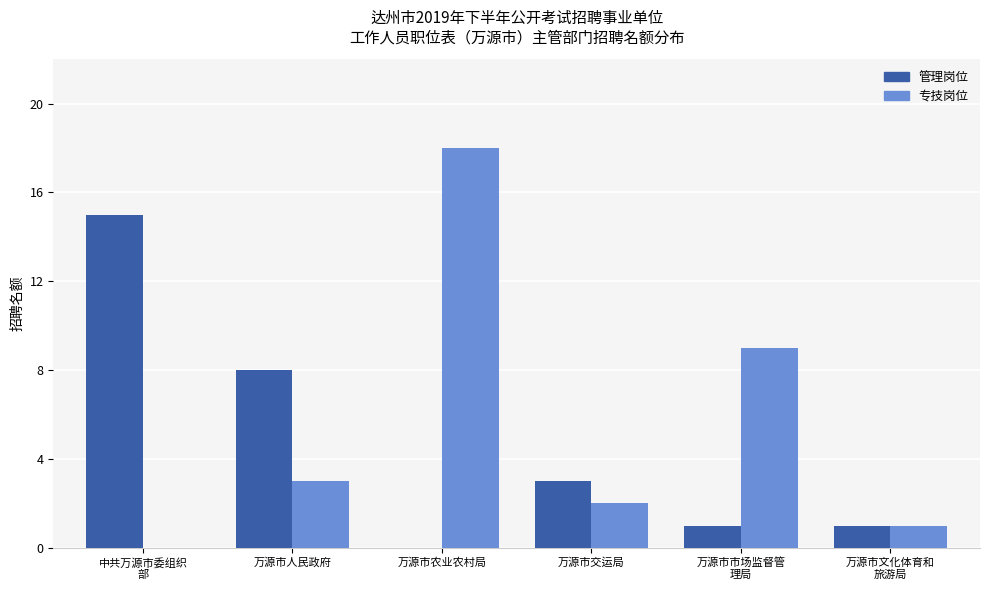

Is the value of 管理岗位 at 中共万源市委组织
部 greater than the value of 专技岗位 at 万源市农业农村局?

No